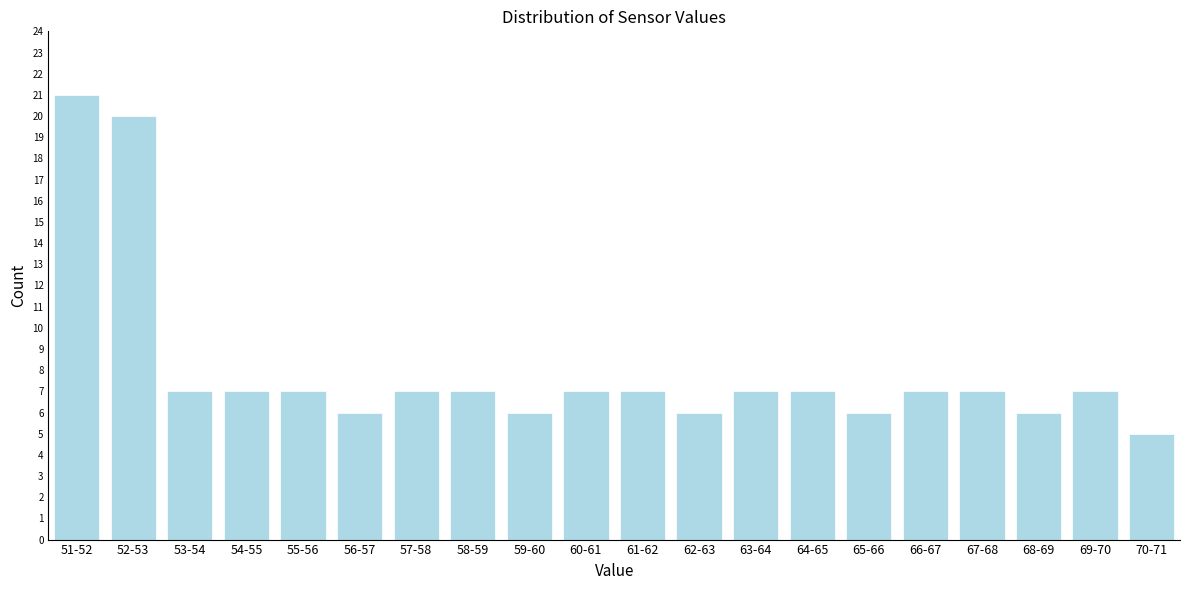

Reading left to right, extract all data points from this chart.

51-52=21	52-53=20	53-54=7	54-55=7	55-56=7	56-57=6	57-58=7	58-59=7	59-60=6	60-61=7	61-62=7	62-63=6	63-64=7	64-65=7	65-66=6	66-67=7	67-68=7	68-69=6	69-70=7	70-71=5